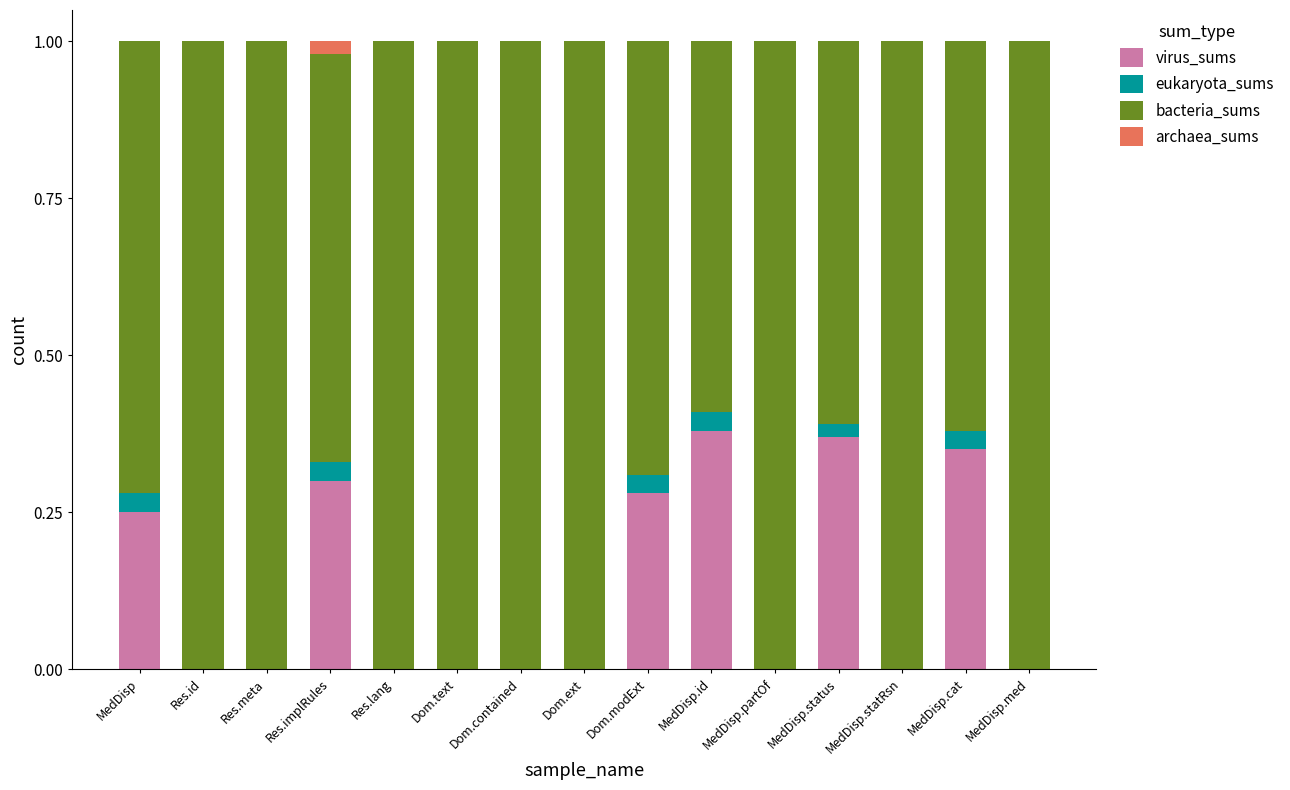

What is the total value across all series at Dom.contained?

1.0